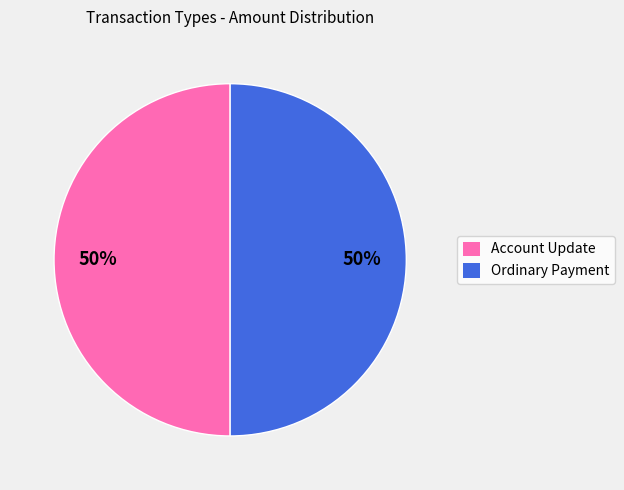

To the nearest percent, what percentage of the pie is Ordinary Payment?

50%